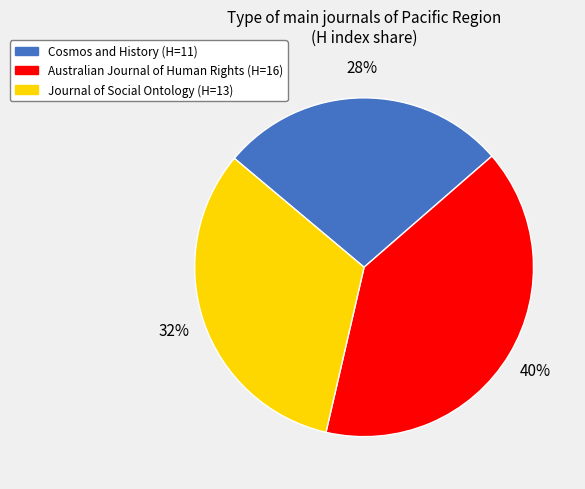

Approximately how many times larger is the value at Journal of Social Ontology compared to Australian Journal of Human Rights?

0.8